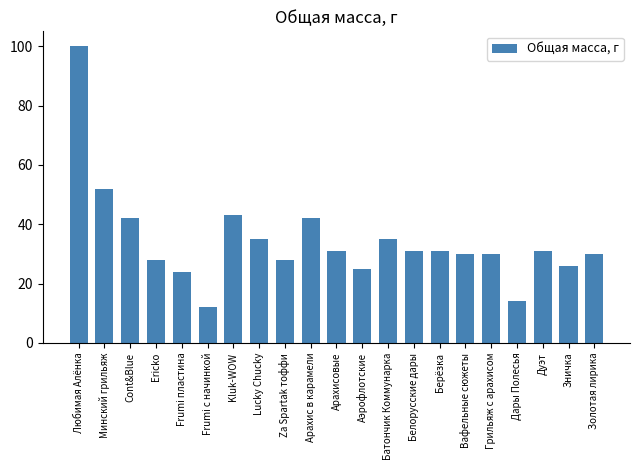

What is the label of the 2nd bar from the left?

Минский грильяж